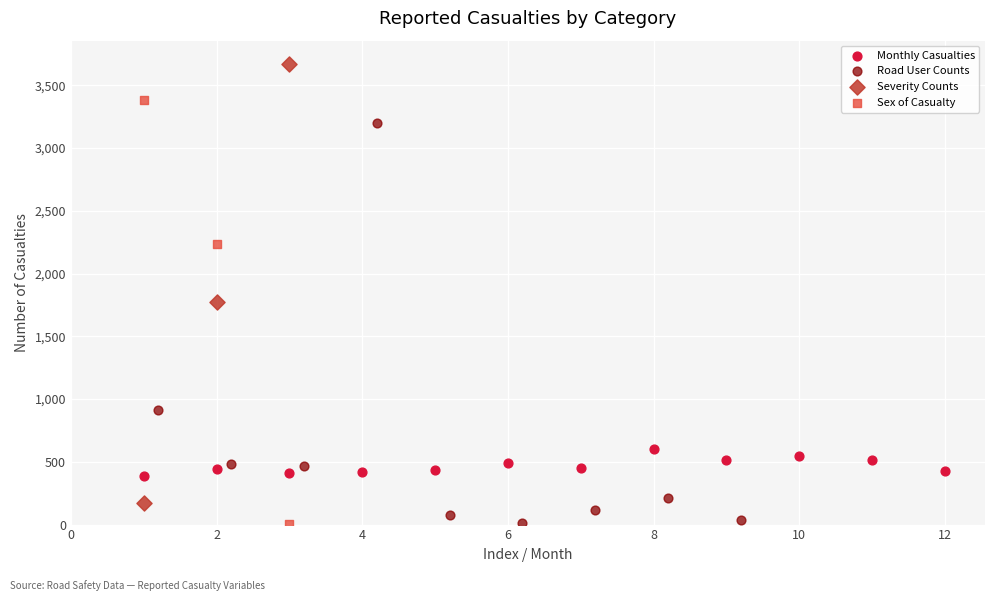

Which series reaches the maximum Y coordinate?

Severity Counts